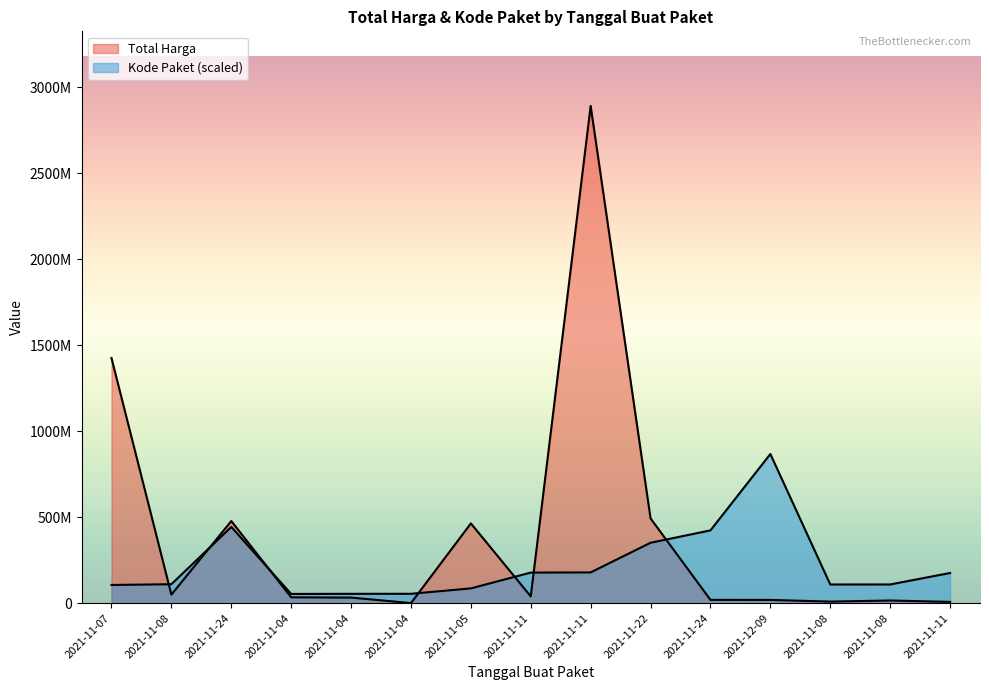

Which series has the largest total across all categories?

Total Harga